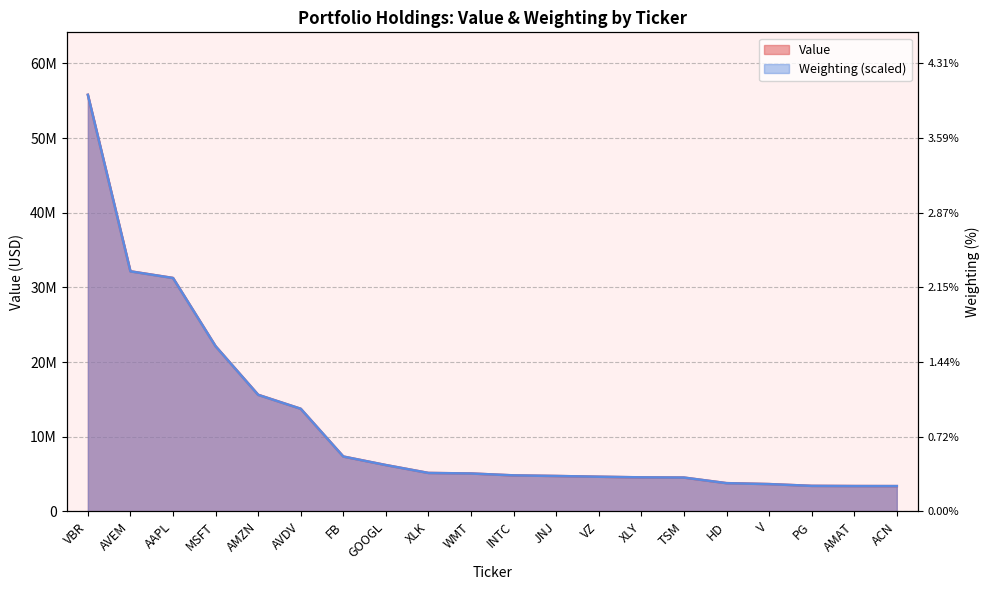

How many lines are shown in the chart?

2